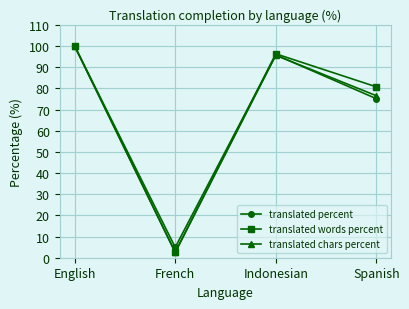

Is it true that translated chars percent equals 100.0 at English?

True